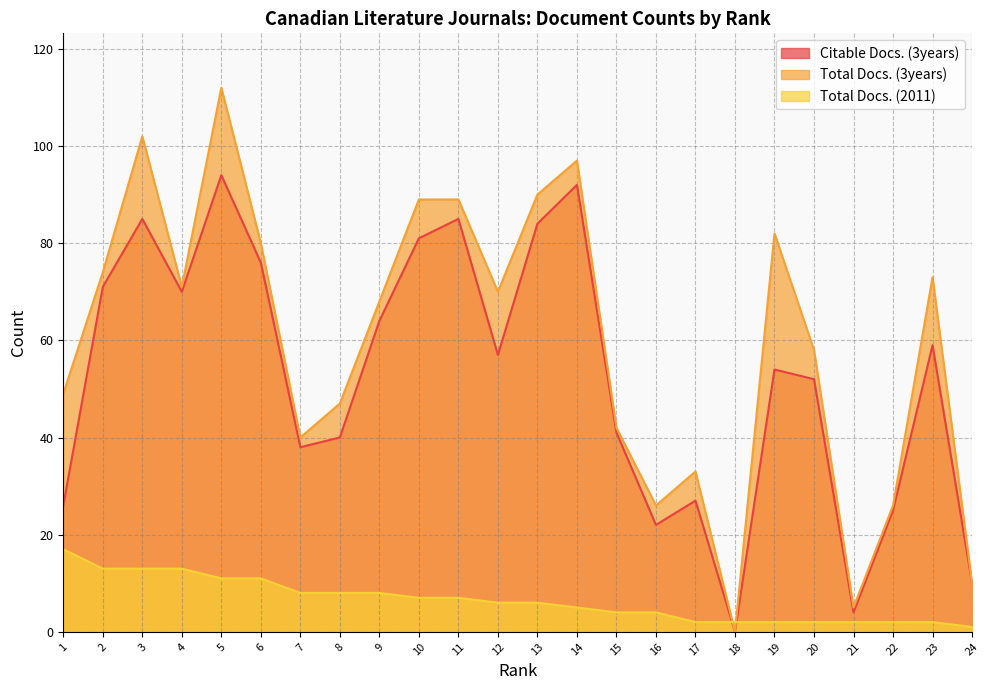

Where does the Total Docs. (3years) series first go above 70?

2